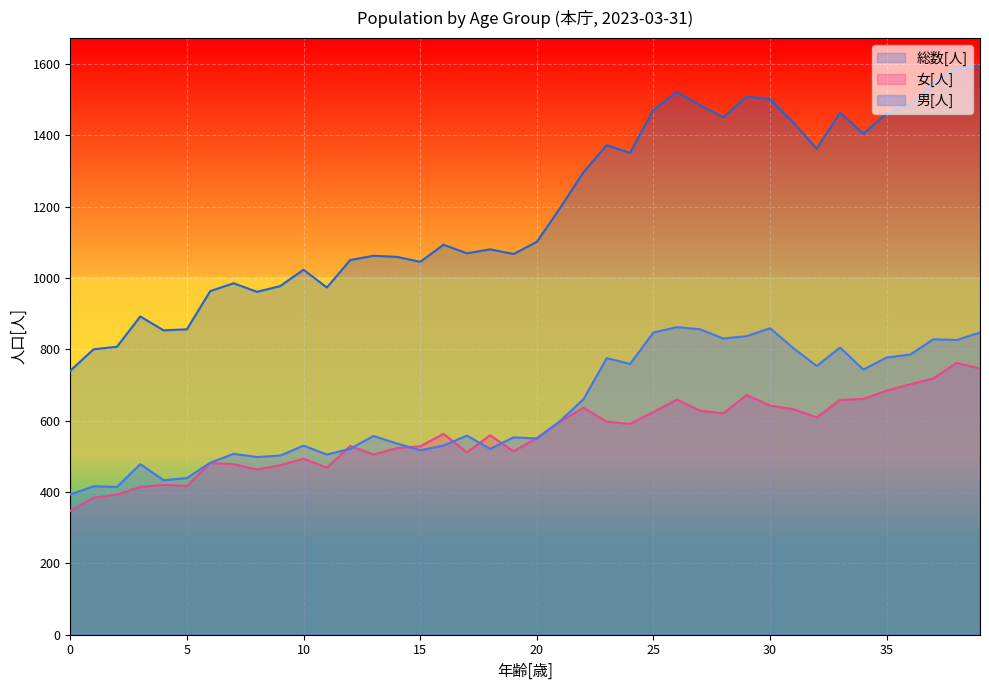

What is the sum of all 総数[人] values?

47945